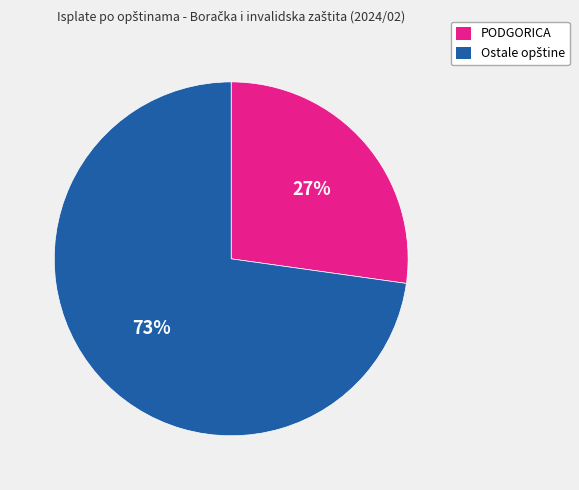

To the nearest percent, what is the difference between the largest and smallest slice percentages?

46%